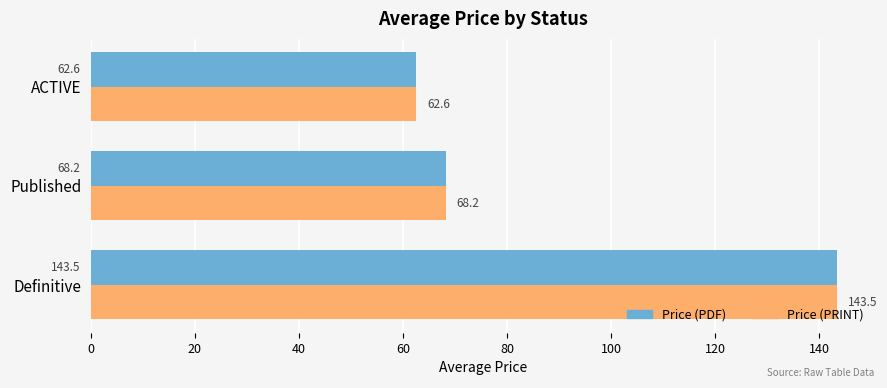

Is it true that Price (PDF) equals 143.5 at Definitive?

True